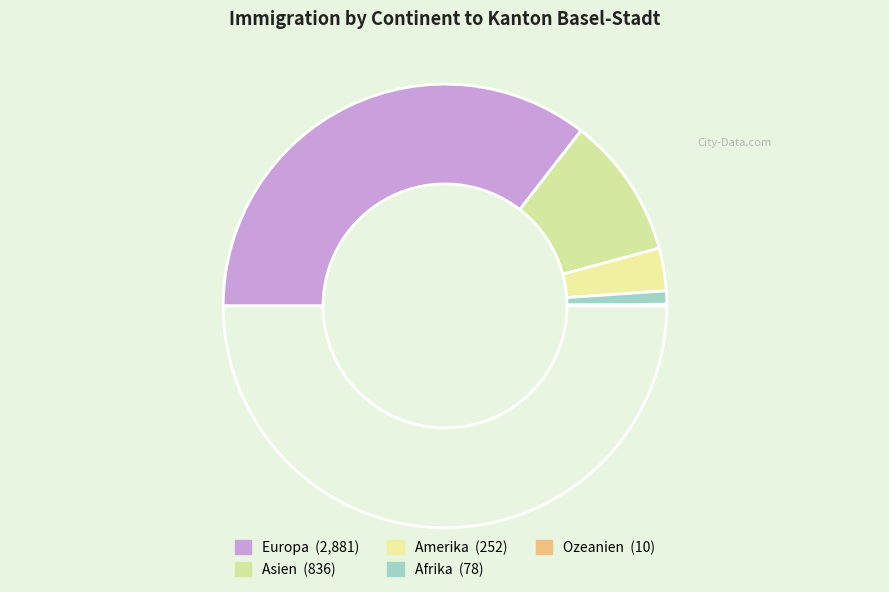

Which category has the smallest portion of the pie?

Ozeanien